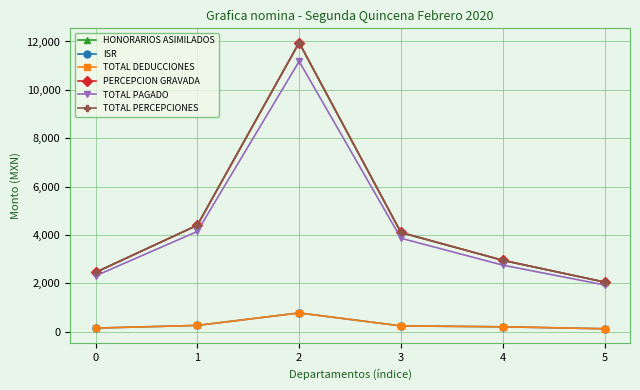

What is the difference between the TOTAL DEDUCCIONES values at 4 and 1?

57.6